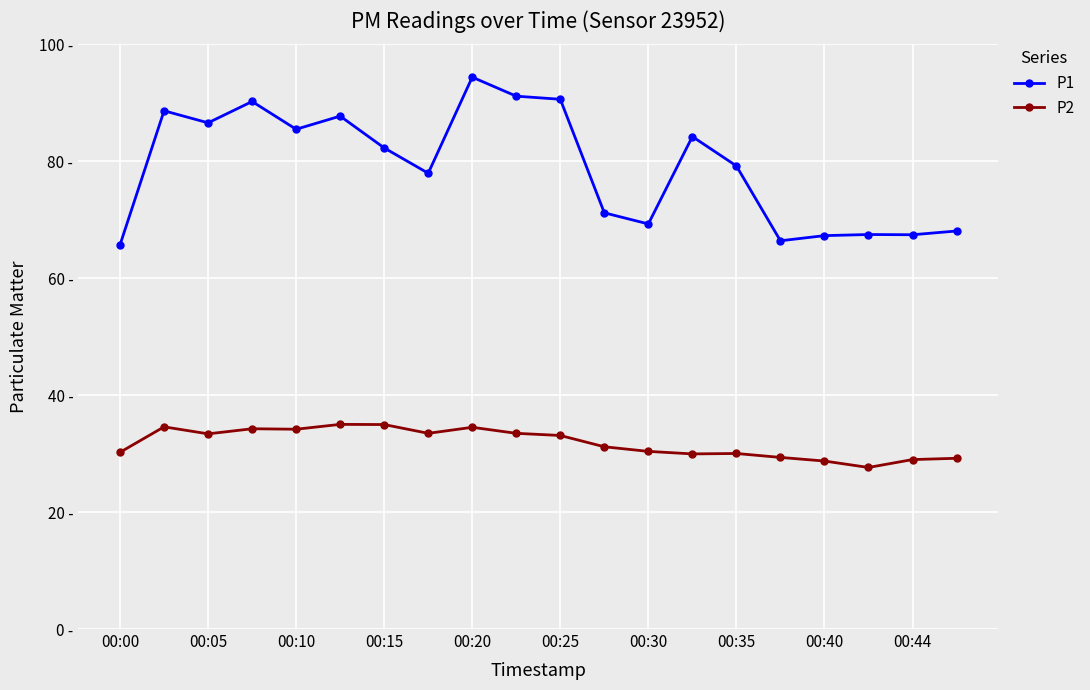

Reading left to right, transcribe all the data shown in this chart.

P1: 65.7	88.6	86.6	90.2	85.5	87.7	82.3	78.0	94.4	91.1	90.6	71.2	69.3	84.2	79.2	66.4	67.3	67.5	67.4	68.1
P2: 30.2	34.6	33.4	34.2	34.2	35.0	35.0	33.5	34.5	33.5	33.1	31.2	30.4	29.9	30.0	29.4	28.7	27.6	29.0	29.2